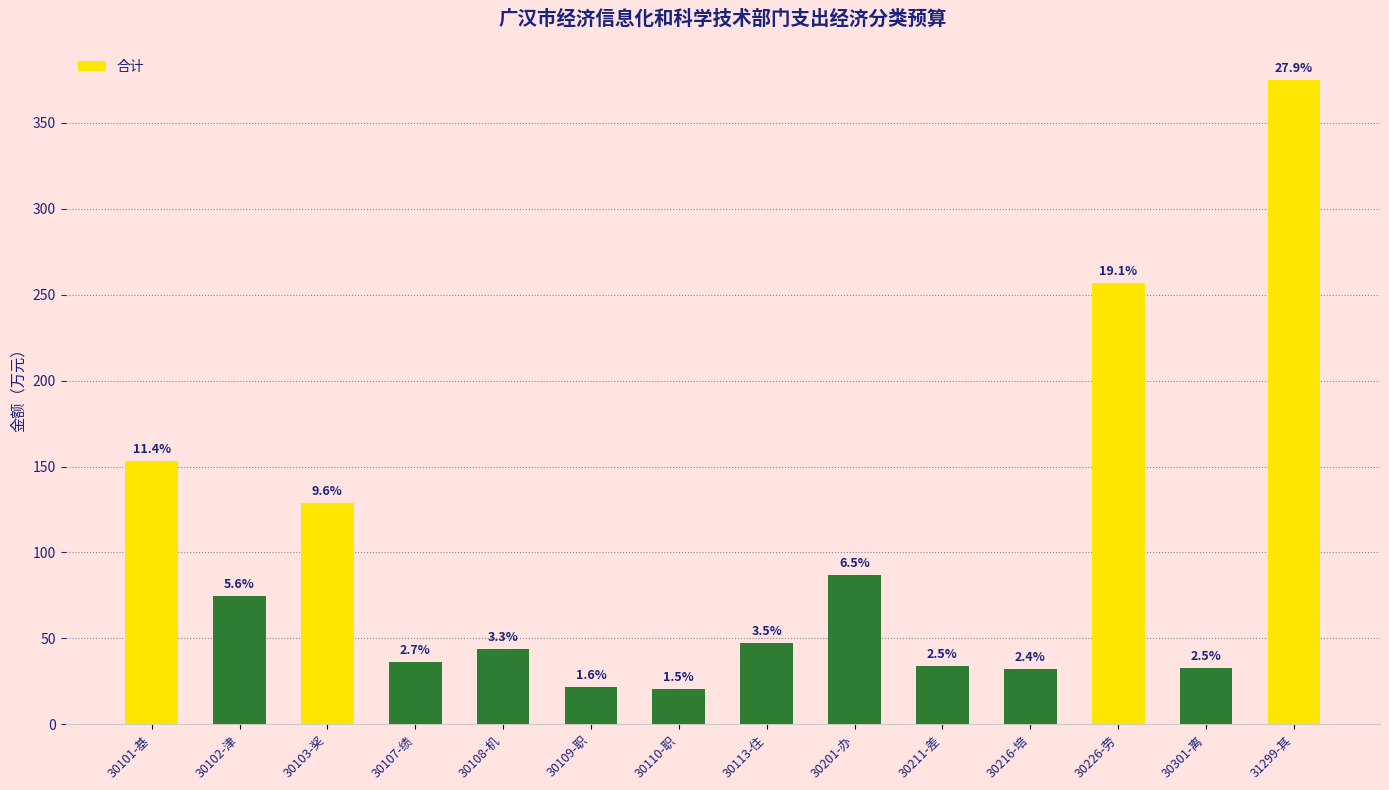

What is the change in value from 30107-绩 to 30201-办?

+50.9